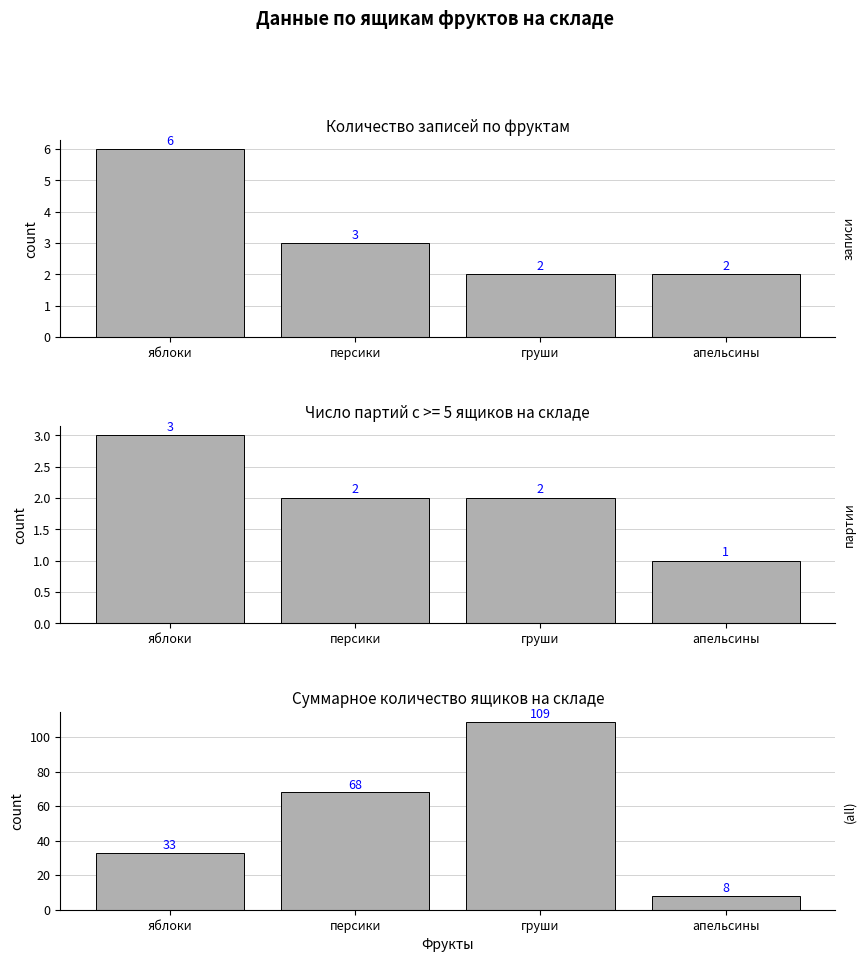

What is the maximum value for Всего ящиков?

109